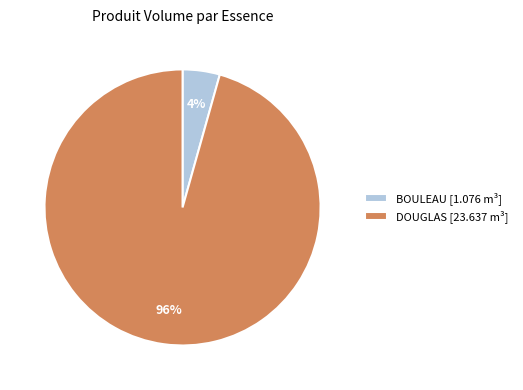

Does DOUGLAS represent more than half of the total?

Yes